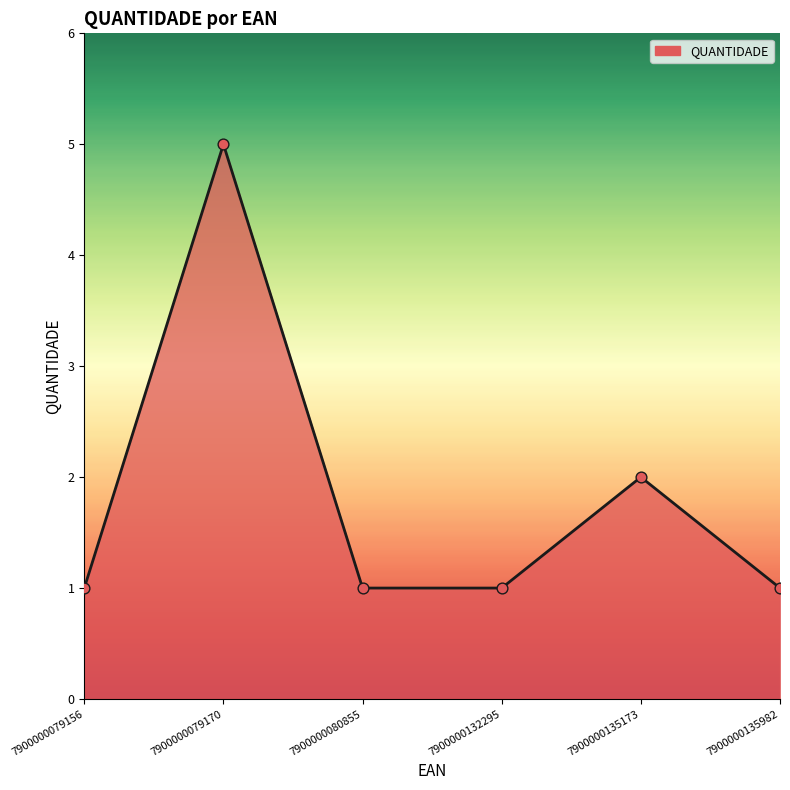

What is the change in value from 7900000135173 to 7900000135982?

-1